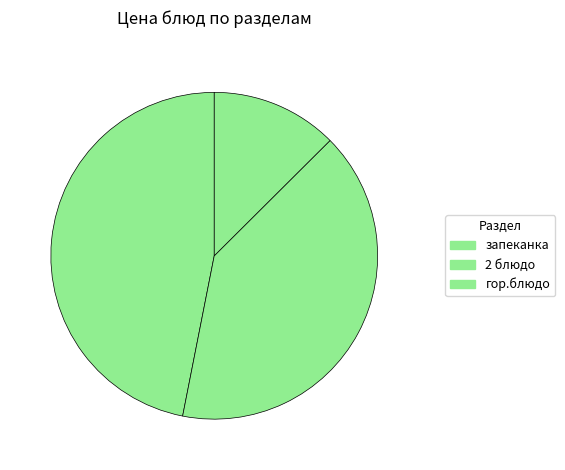

Is there a majority slice in this chart?

No